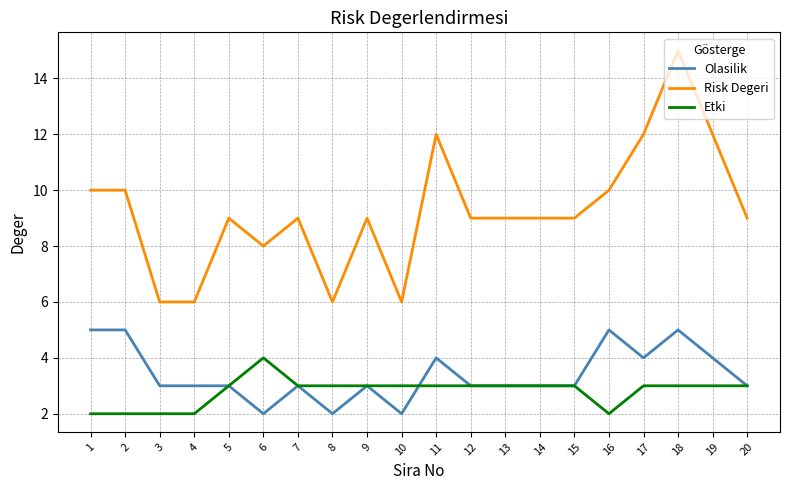

At which category is the sum across all series the highest?

18